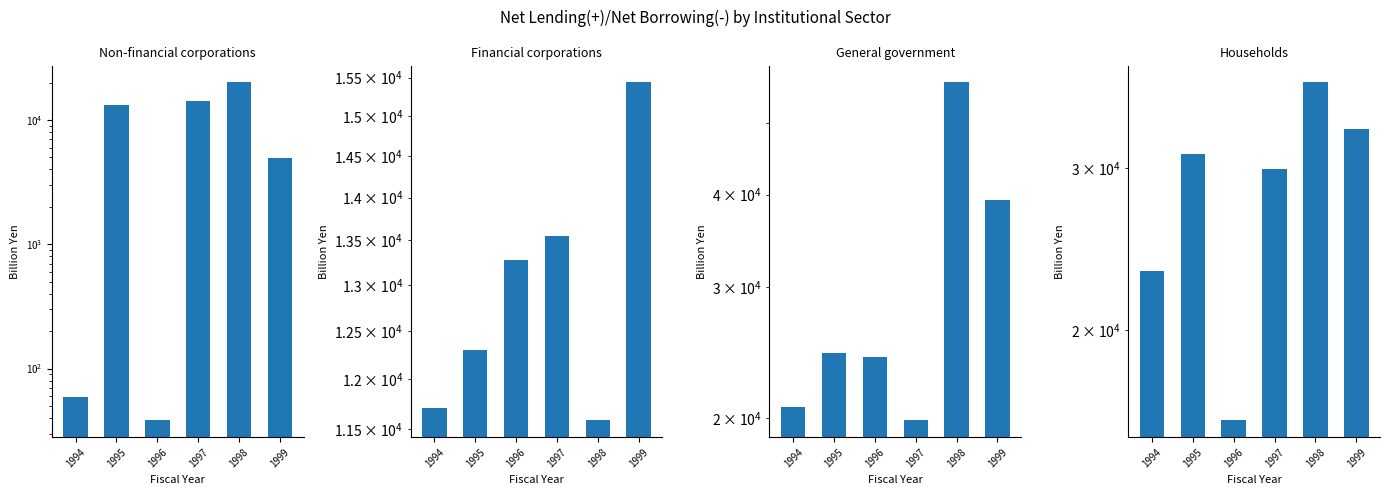

What is the total value across all series at 1996?

53440.9